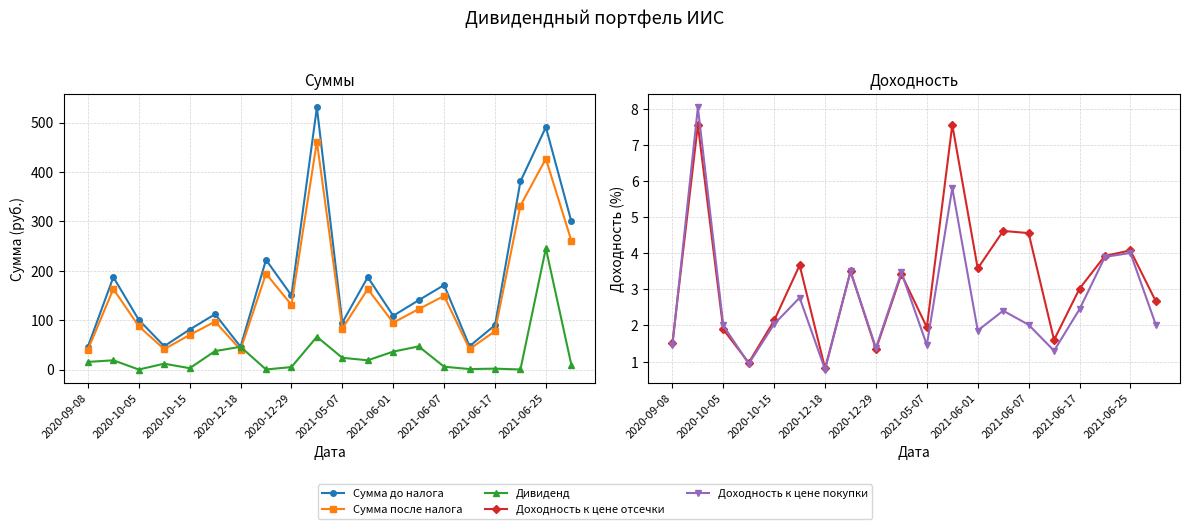

How many categories are shown in the chart?

20